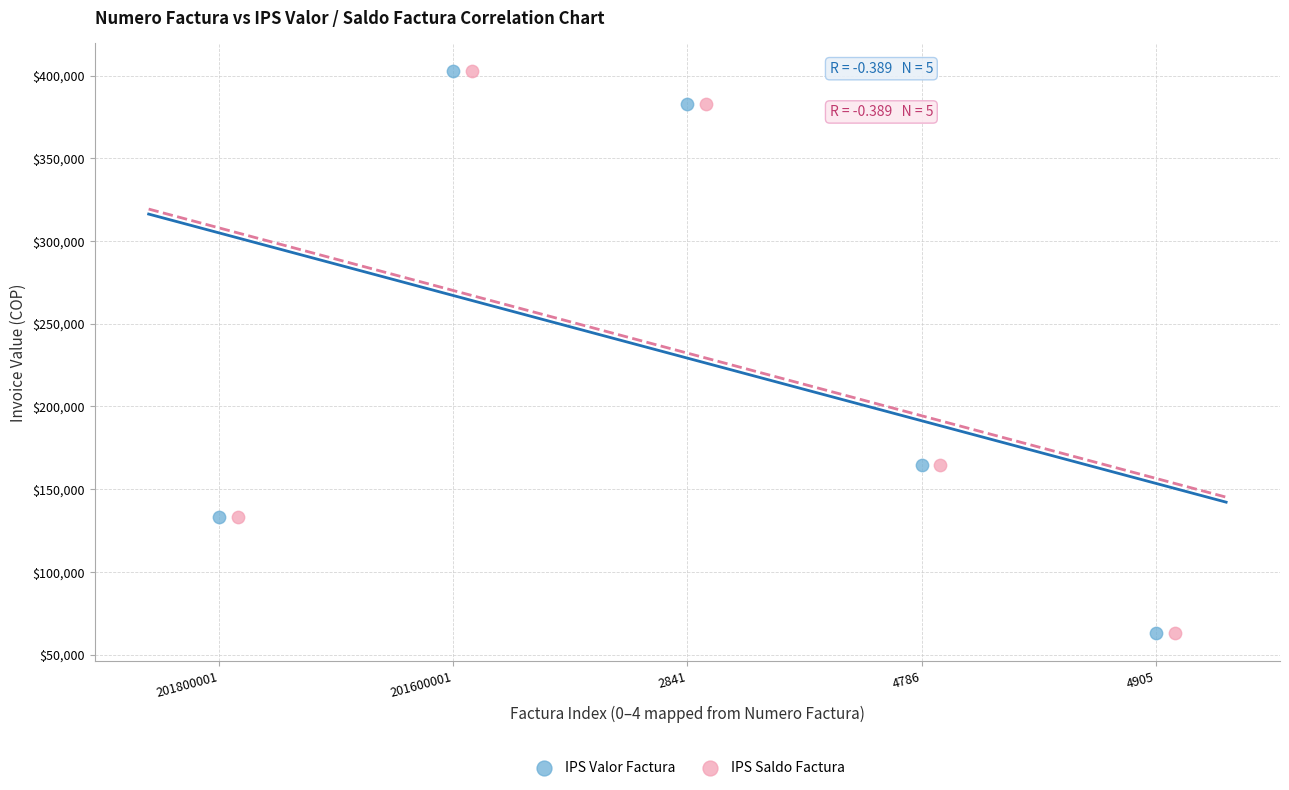

What are all the series names shown in the legend?

IPS Valor Factura, IPS Saldo Factura